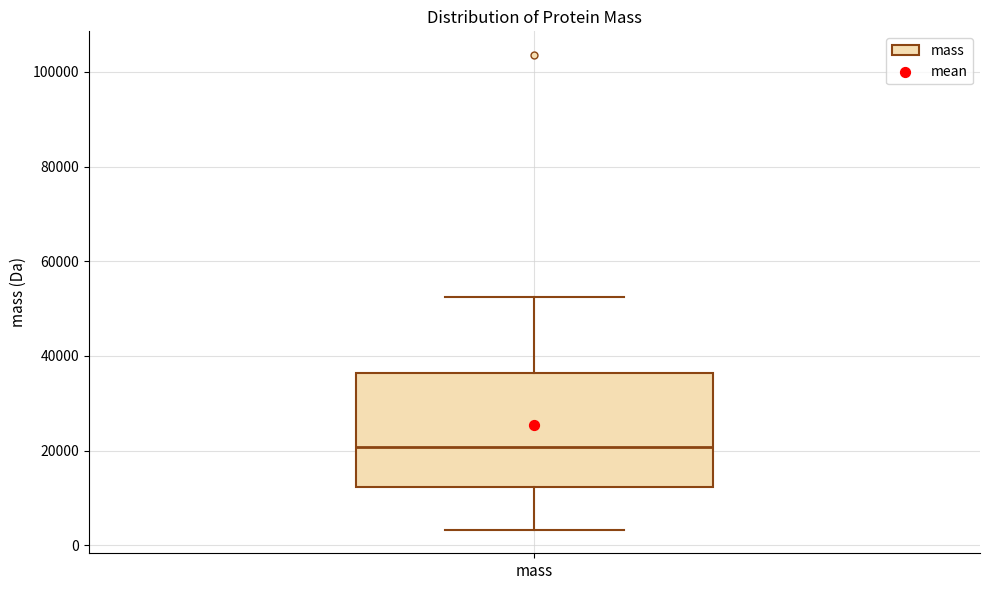

Read this box plot against the y-axis: the position of the median line, the range covered by the box, and the ends of both whiskers. The values are not printed on the chart, so give them approximately, as read against the axis.

median 20000, box 12000 to 36000, whiskers 4000 to 52000